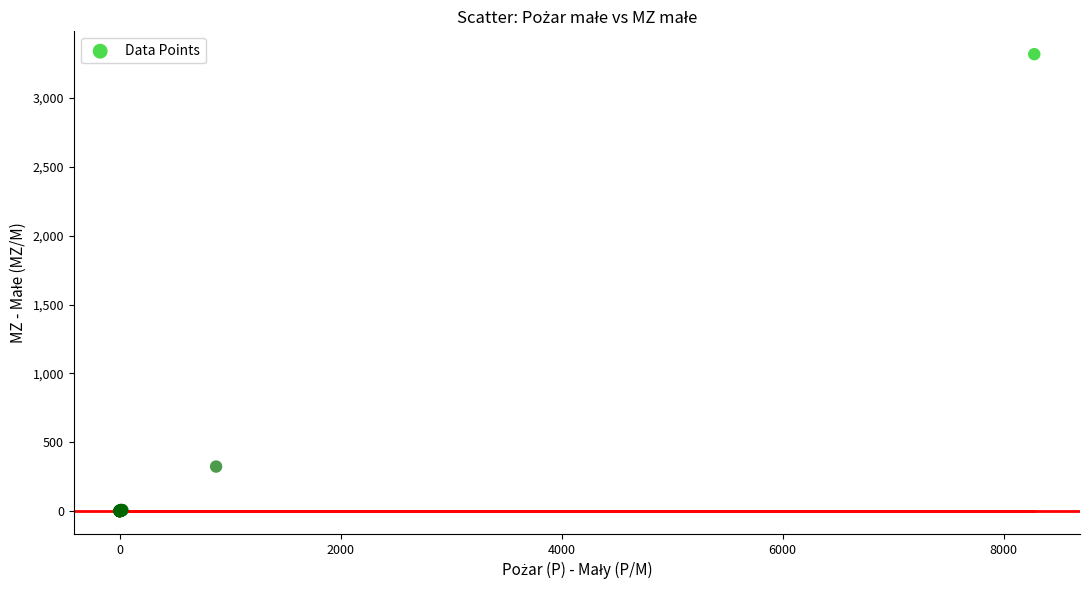

What Y value in the scatter plot is closest to 1659?

323